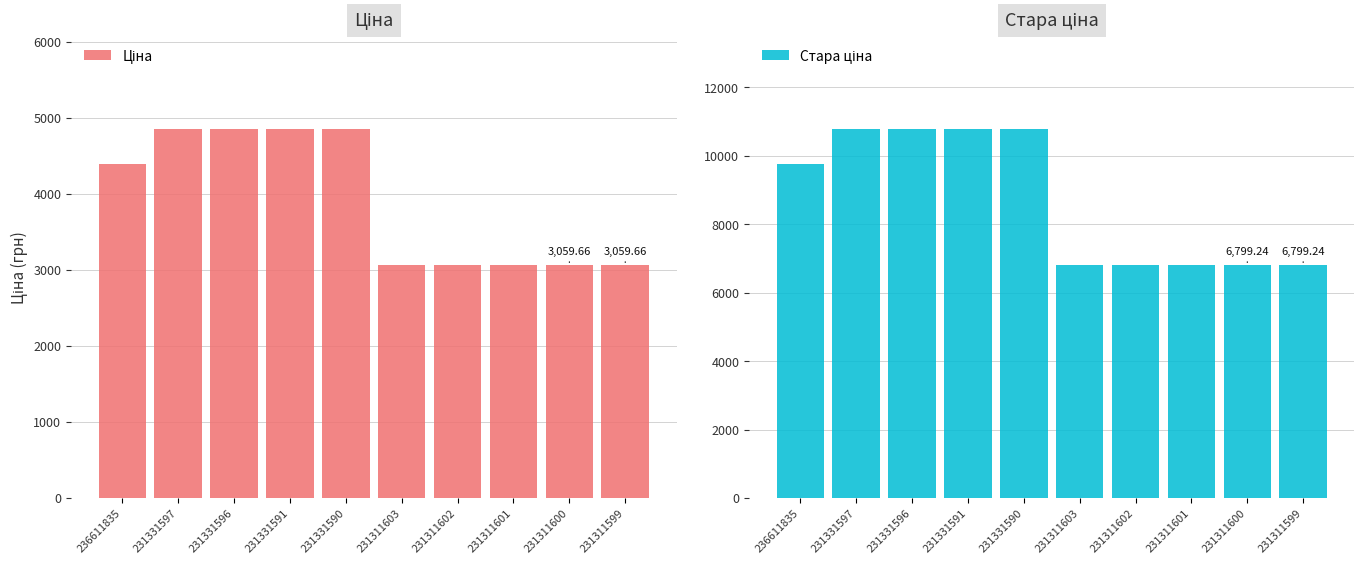

Rank the series by their average value, from lowest to highest.

Ціна, Стара ціна